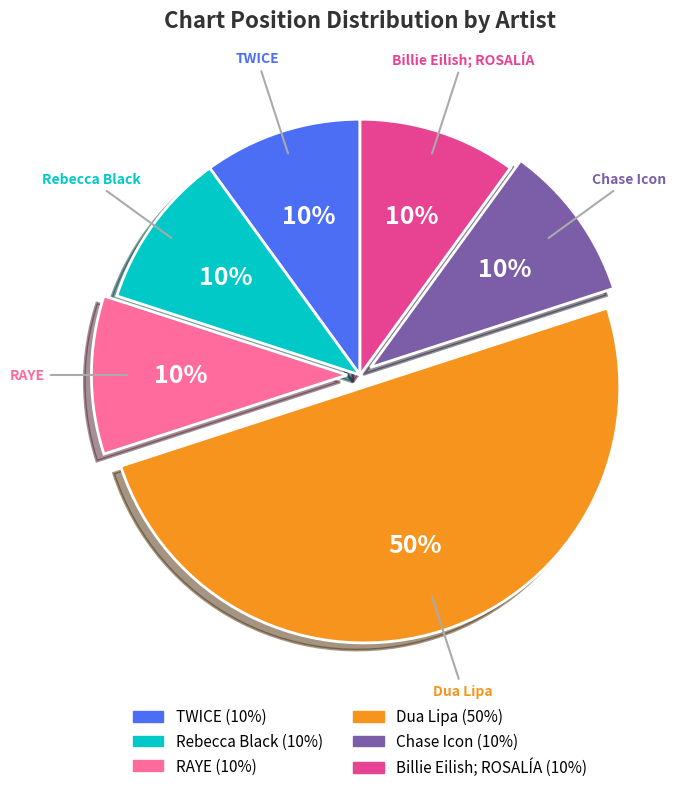

Does TWICE account for over 50% of the chart?

No